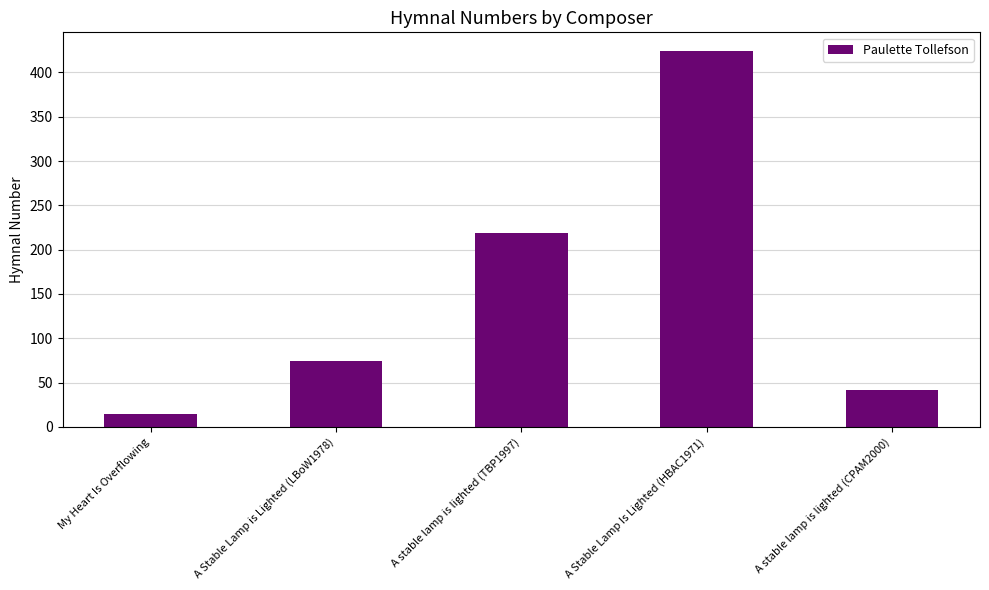

Reading left to right, what are all the values shown in this chart?

My Heart Is Overflowing=15	A Stable Lamp is Lighted (LBoW1978)=74	A stable lamp is lighted (TBP1997)=219	A Stable Lamp Is Lighted (HBAC1971)=424	A stable lamp is lighted (CPAM2000)=42